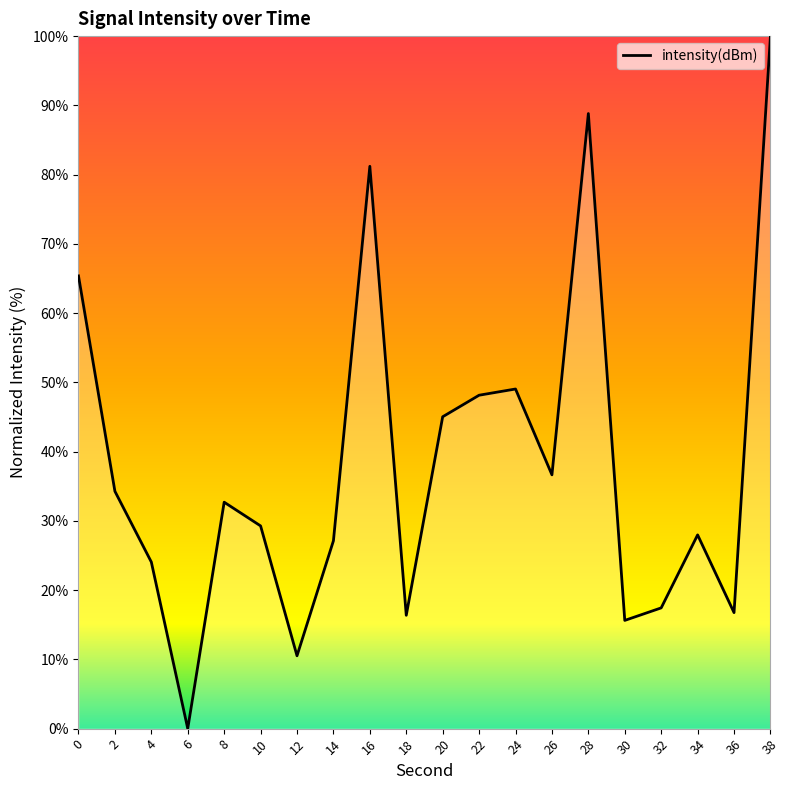

True or false: the data shows 14.2 at 2.

False